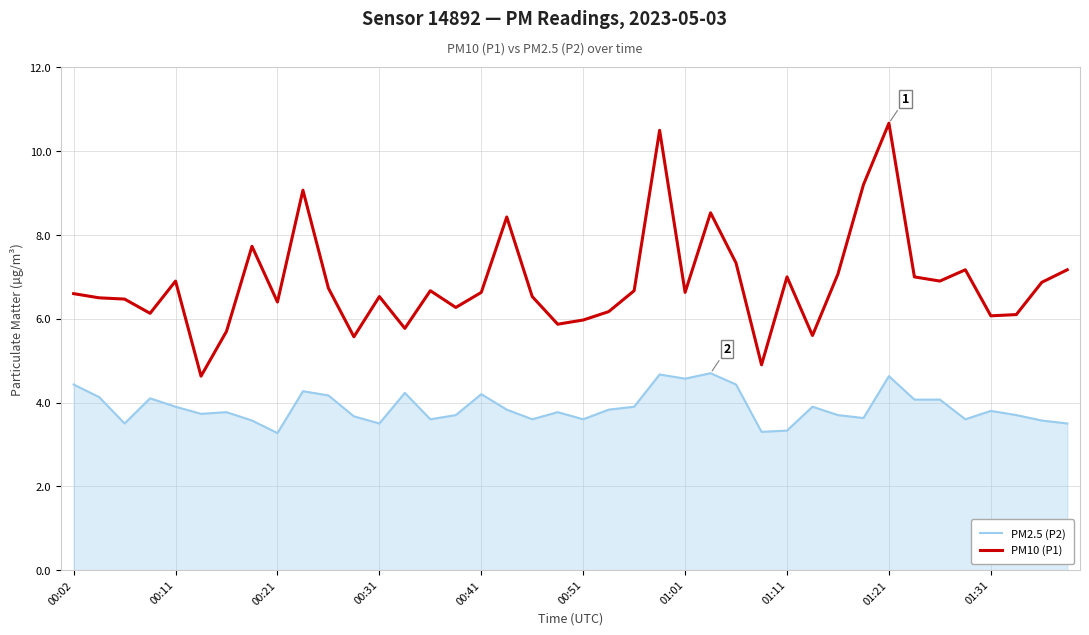

Rank the series by their maximum value, from highest to lowest.

PM10 (P1), PM2.5 (P2)